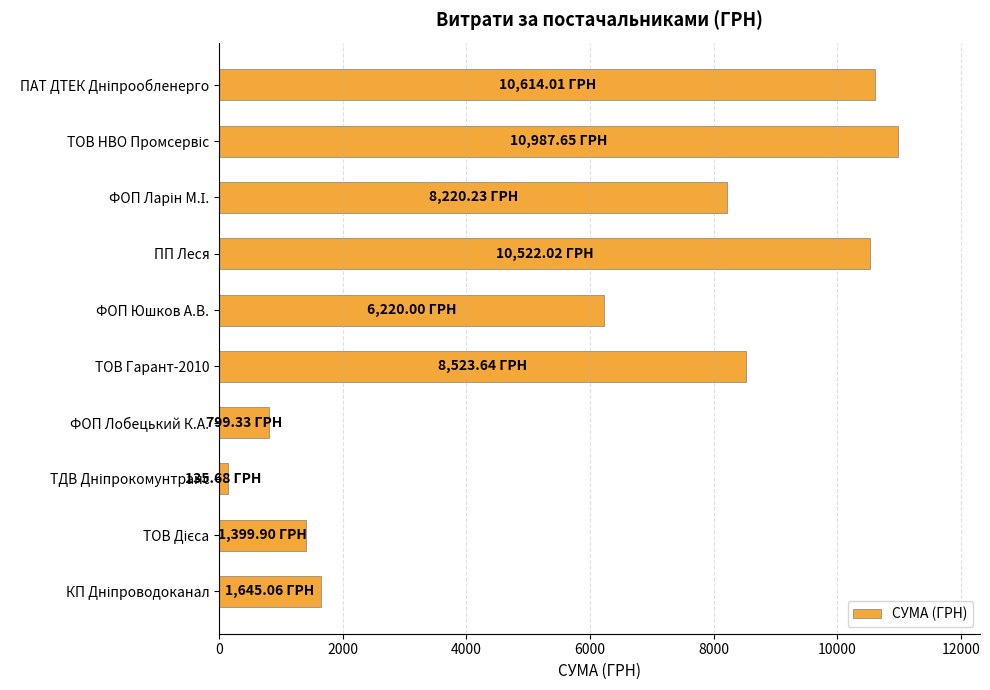

What is the label of the 6th bar from the bottom?

ФОП Юшков А.В.